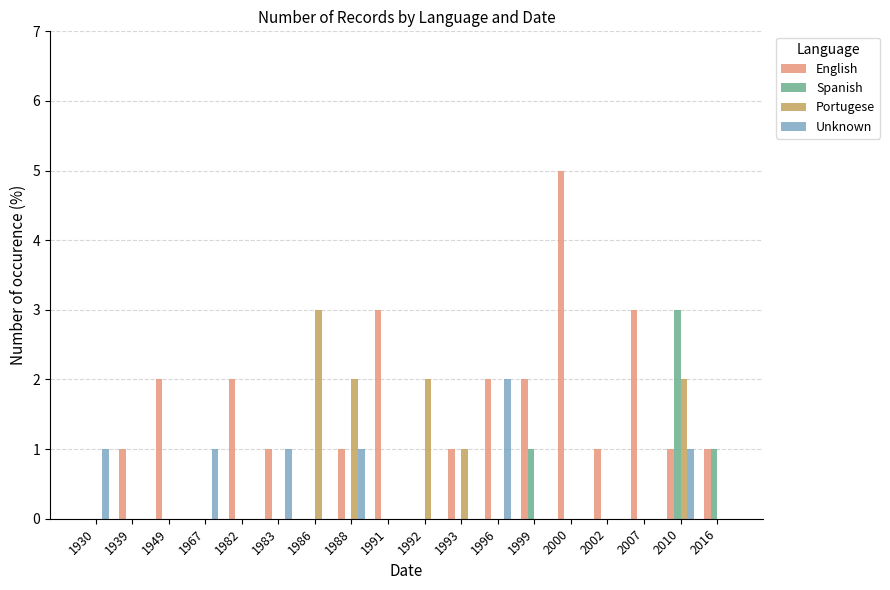

What is the spread (max minus min) of values at 1991?

3